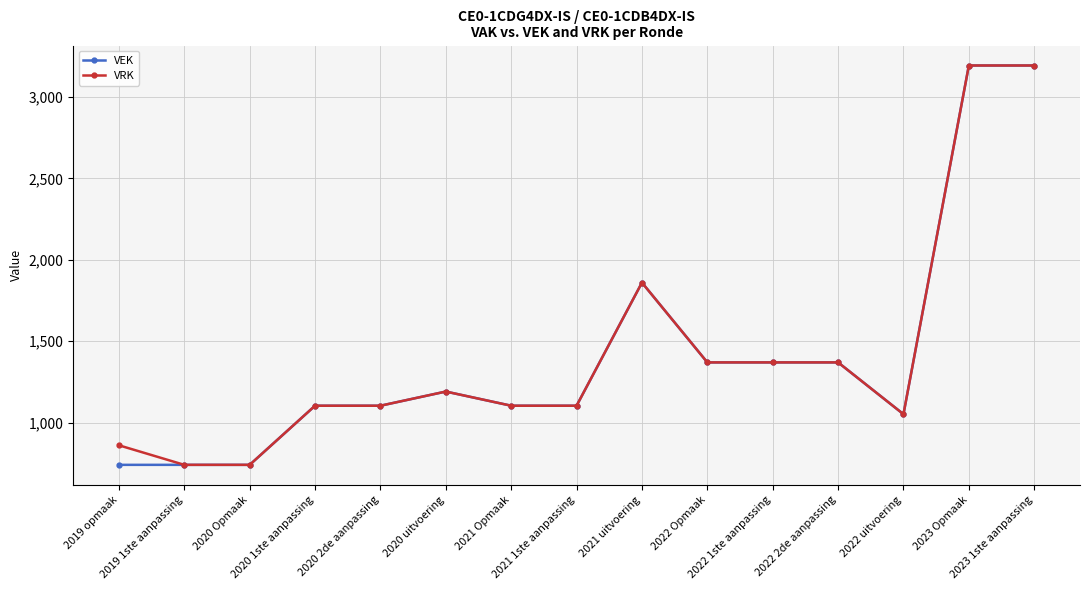

How many values in the VEK series are below 1104?

4